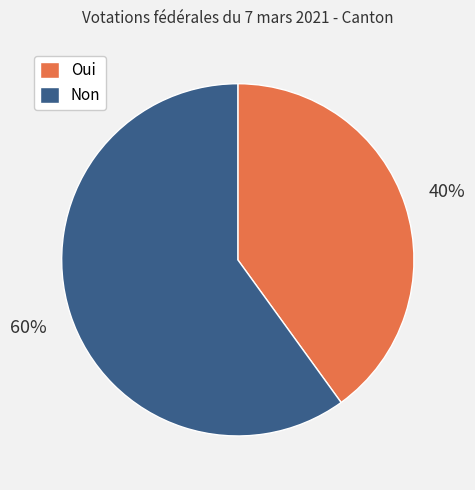

To the nearest percent, what is the difference between the largest and smallest slice percentages?

20%